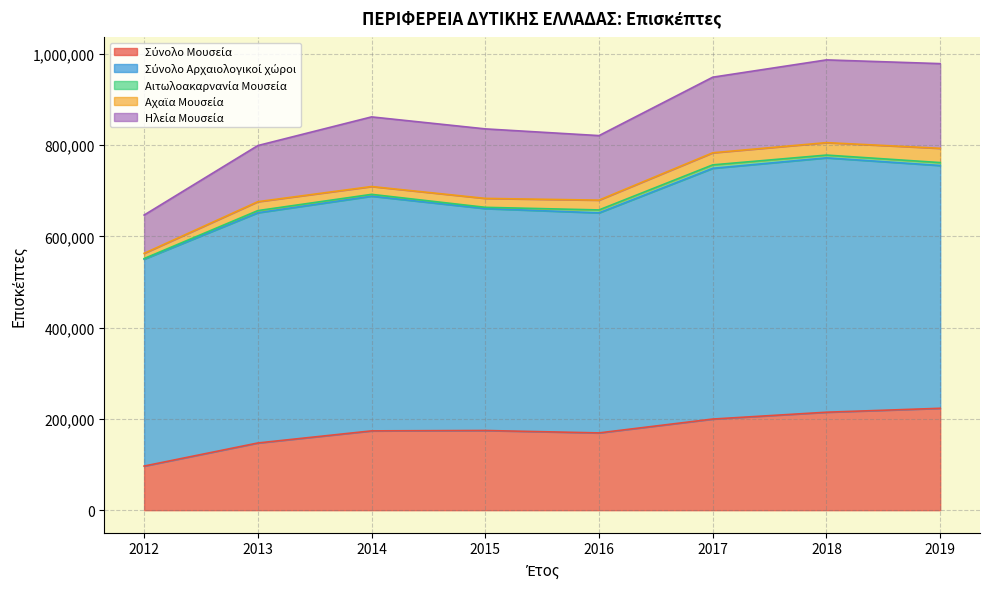

At which label does Σύνολο Αρχαιολογικοί χώροι first exceed 514353?

2017